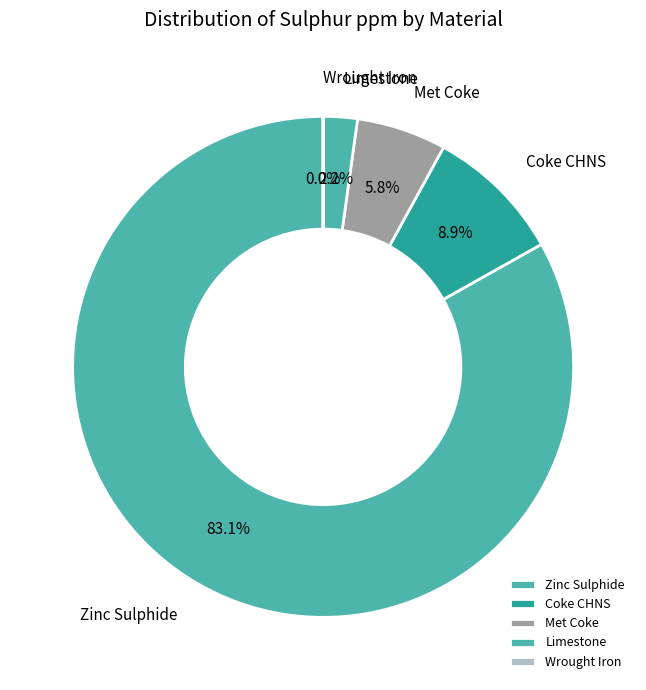

Which has a higher value, Met Coke or Coke CHNS?

Coke CHNS